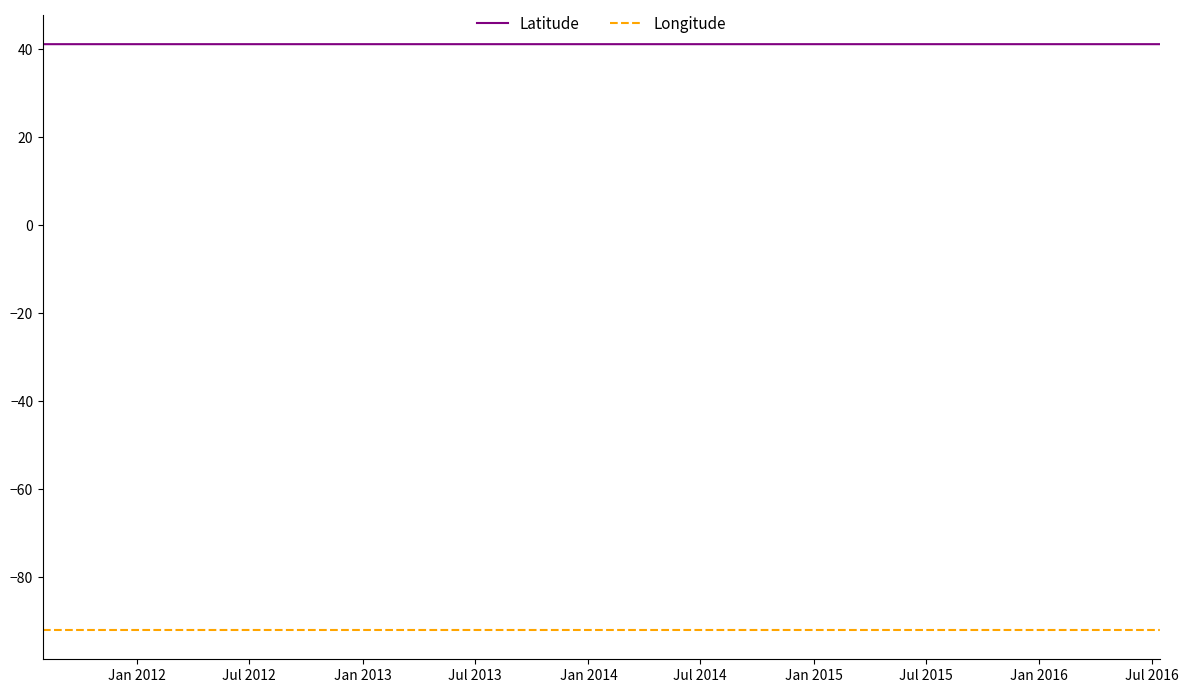

Reading left to right, transcribe all the data shown in this chart.

Latitude: 41.1	41.1	41.1	41.1	41.1
Longitude: -92.0	-92.0	-92.0	-92.0	-92.0